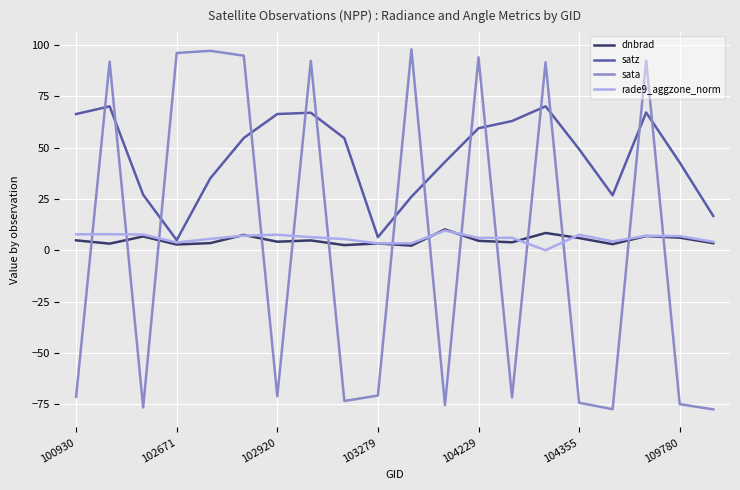

How many intersections are there between satz and sata?

14